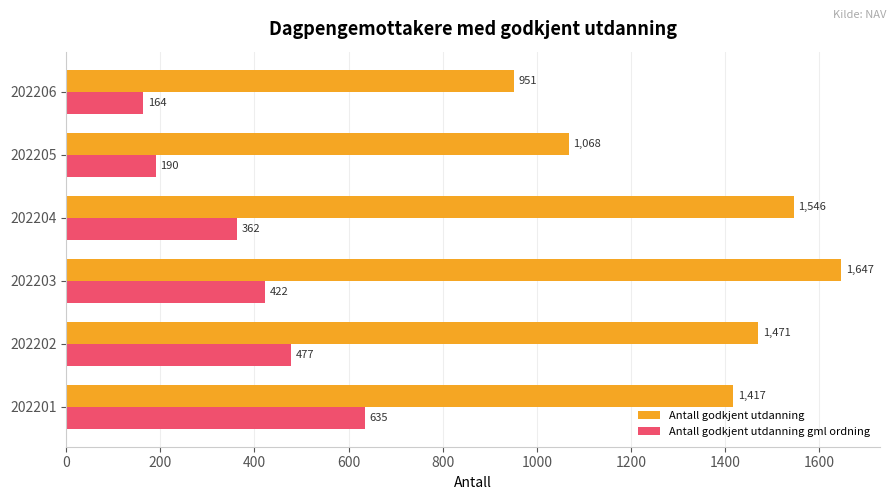

What is the approximate value of Antall godkjent utdanning gml ordning at 202202, to the nearest 5?

475